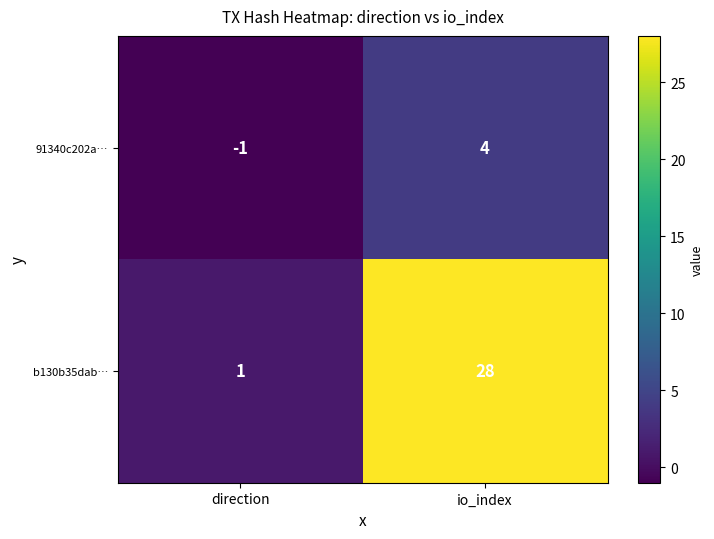

What is the spread (max minus min) of values at io_index?

24